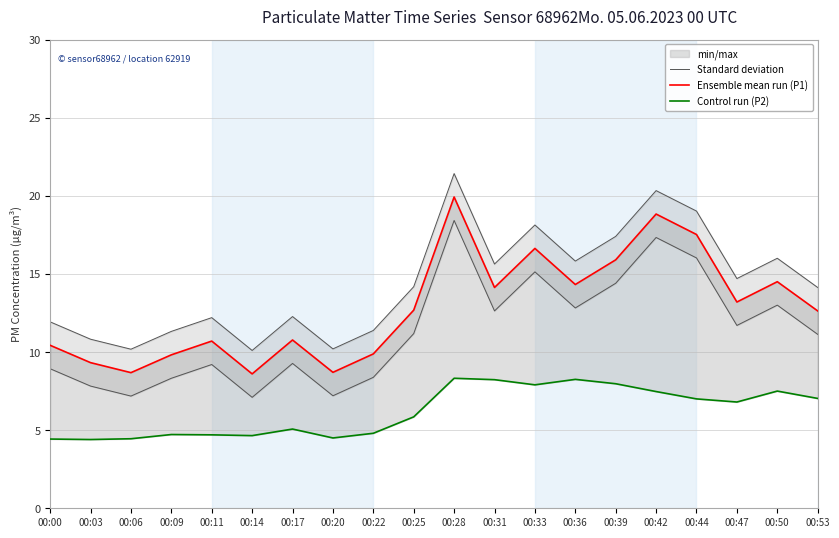

What is the average value of the Standard deviation series?

14.4